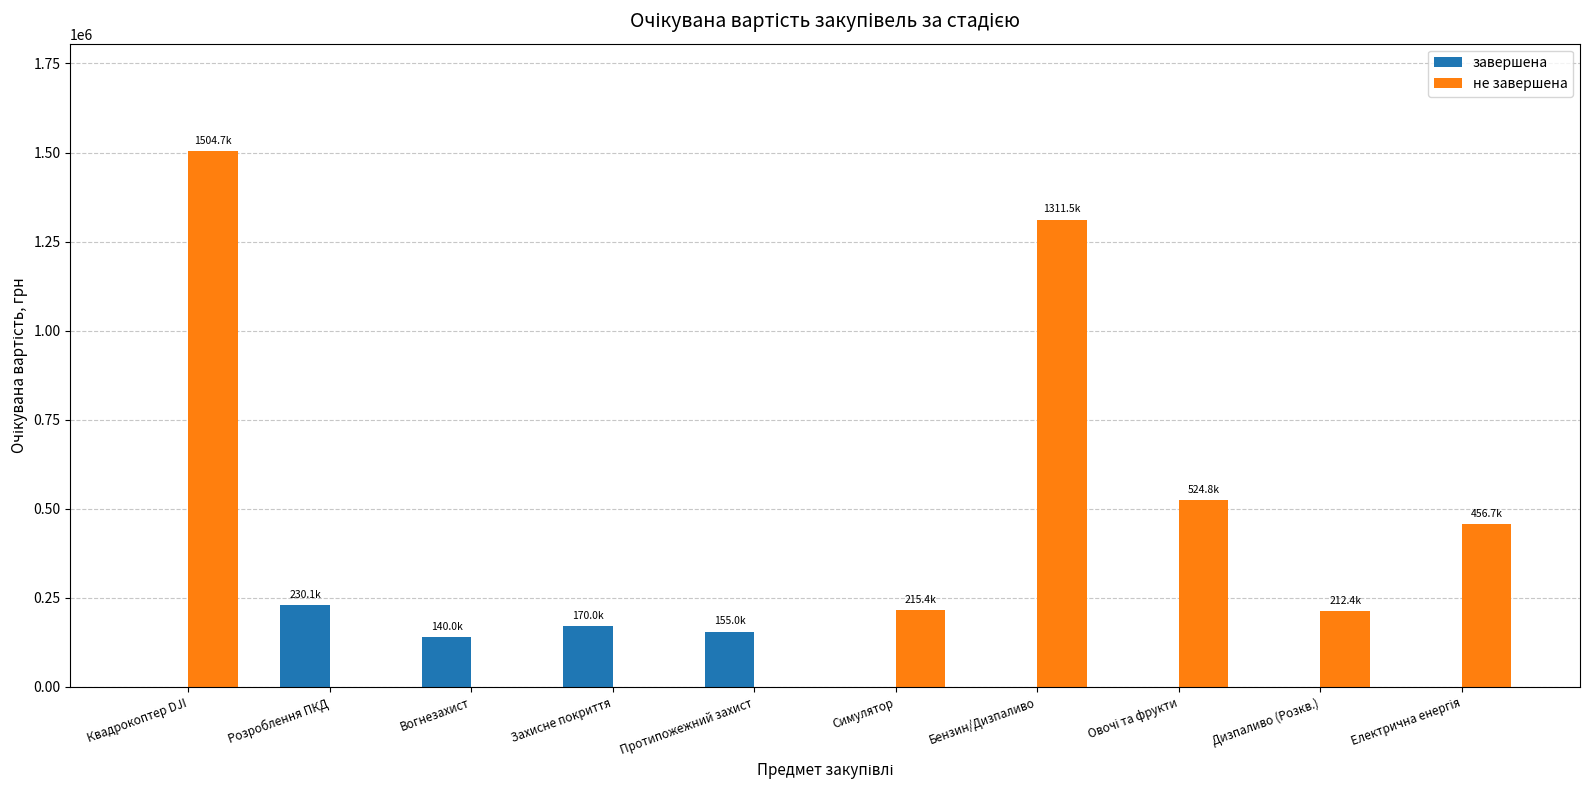

What is the sum of all завершена values?

695106.1